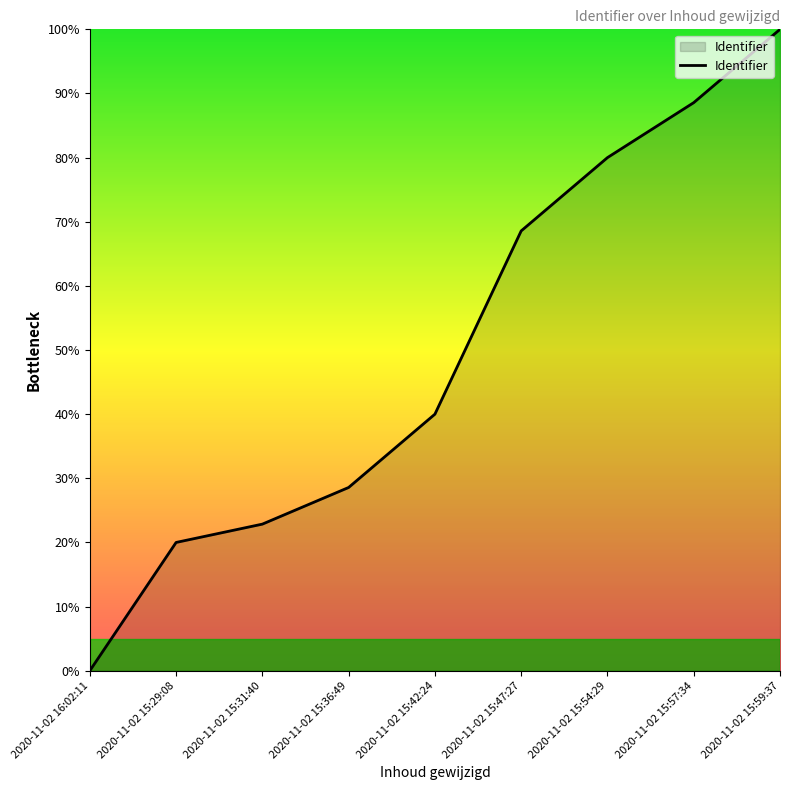

Between 2020-11-02 15:57:34 and 2020-11-02 15:54:29, which is larger?

2020-11-02 15:57:34